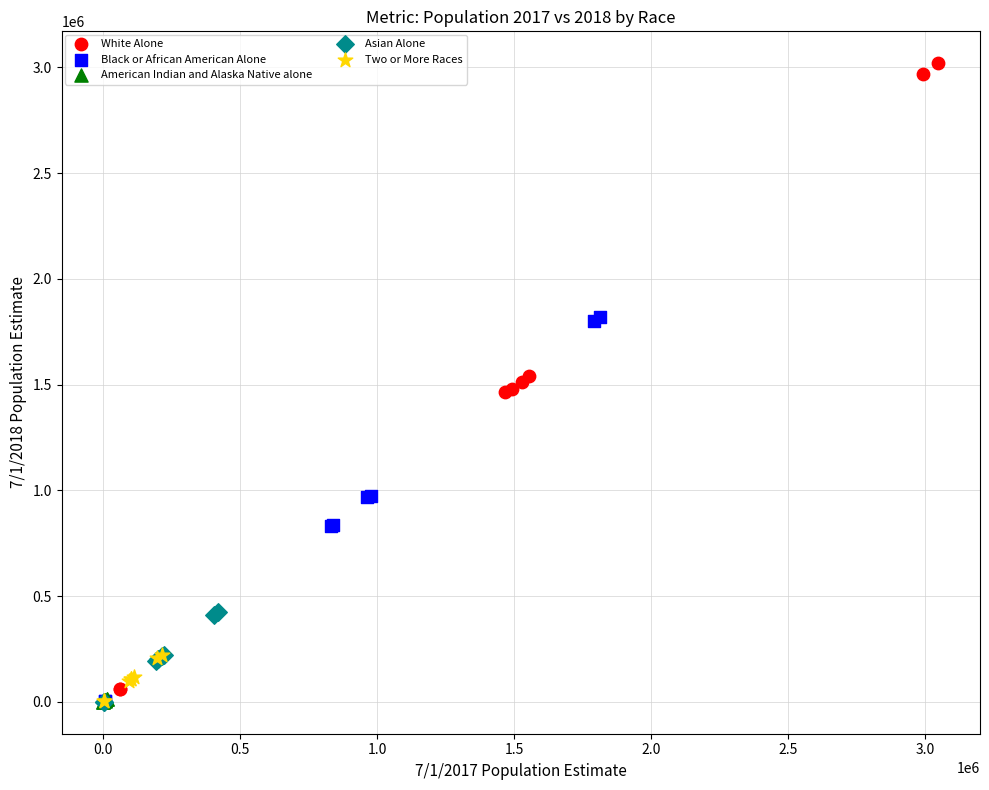

Which series has the largest Y range (max minus min)?

White Alone